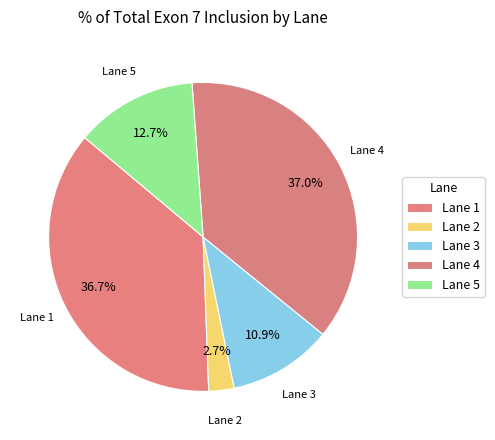

Rank the categories by value from lowest to highest.

2, 3, 5, 1, 4